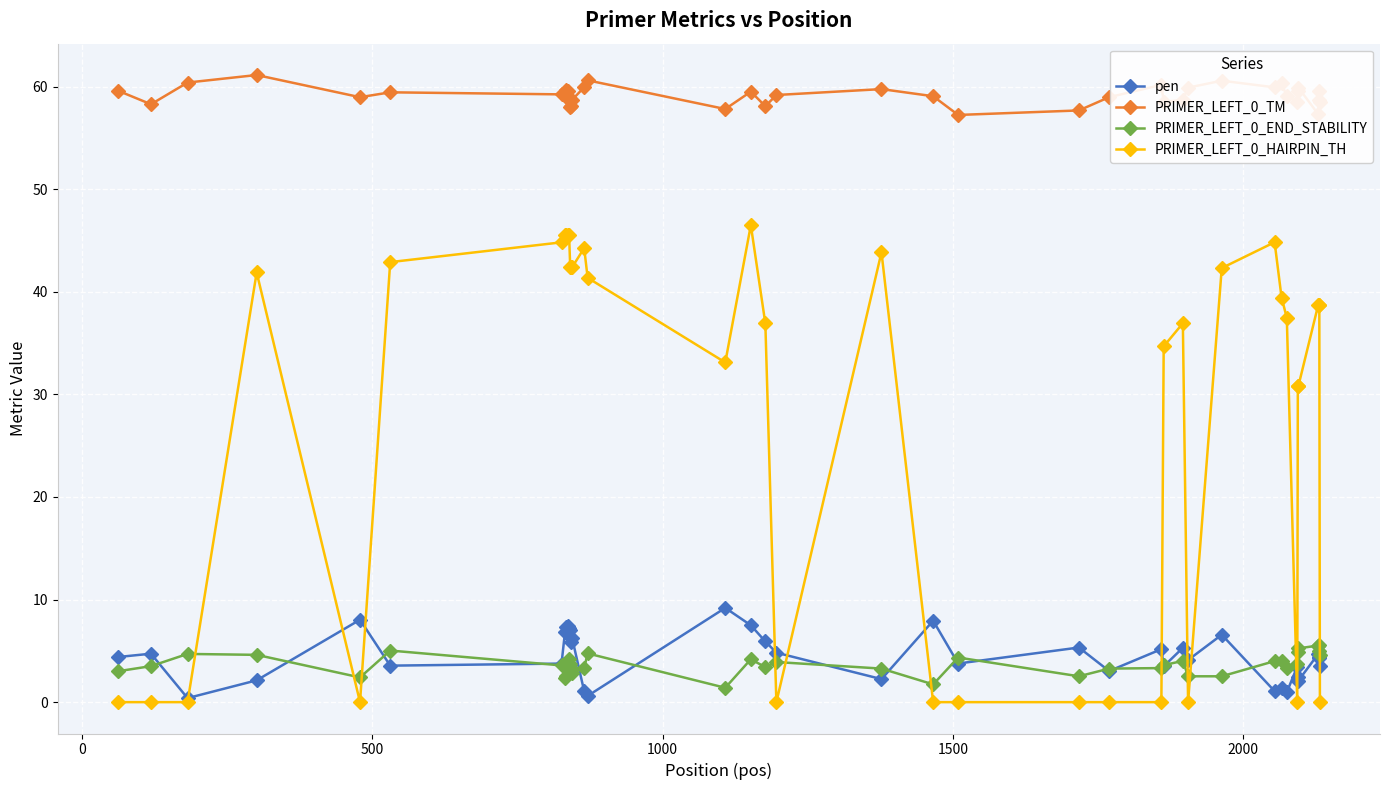

What is the value of the PRIMER_LEFT_0_HAIRPIN_TH point at the 31st from the left?

44.8